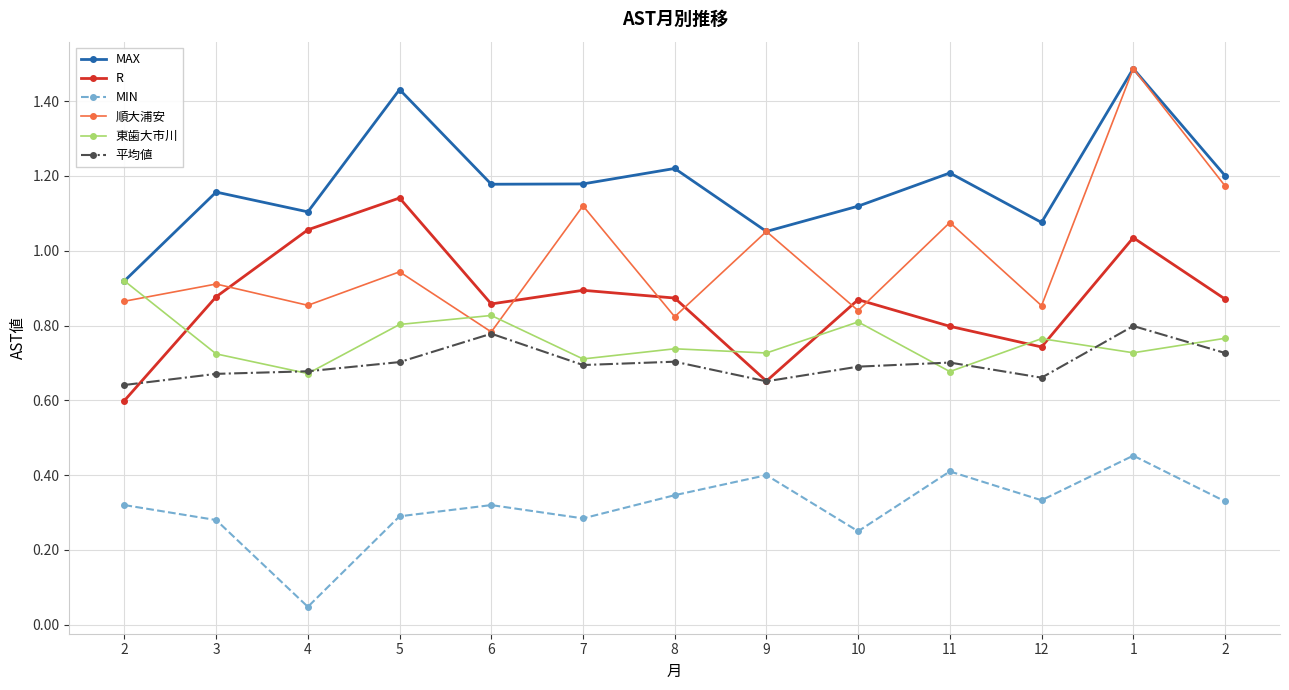

What are all the series names shown in the legend?

MAX, R, MIN, 順大浦安, 東歯大市川, 平均値